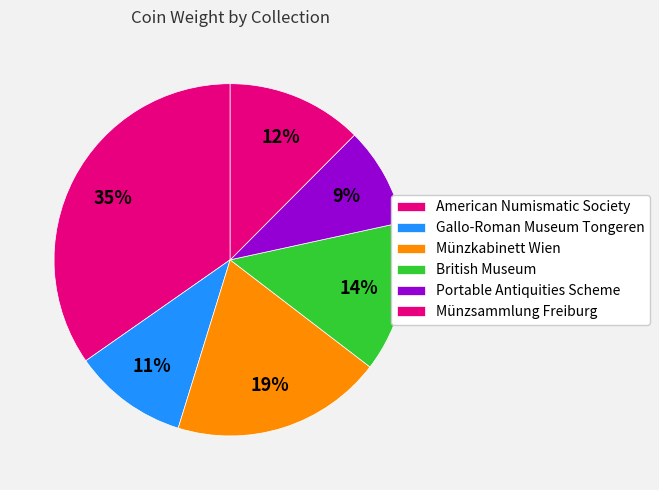

How many slices are in this pie chart?

6